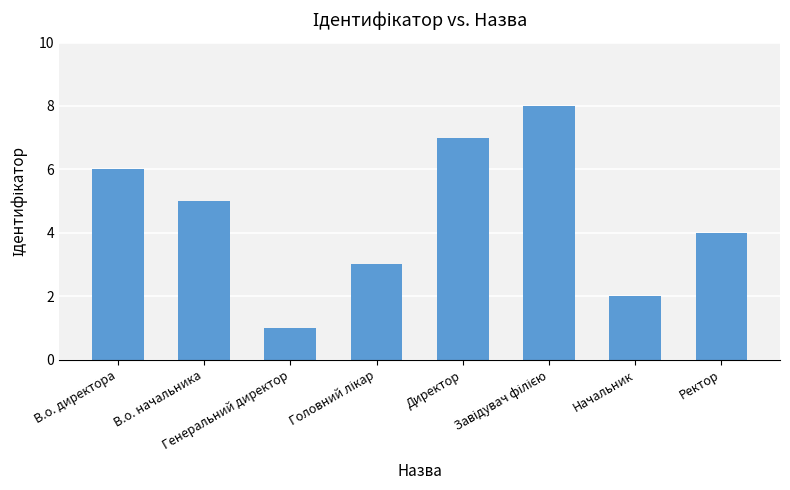

How many bars are there in total?

8